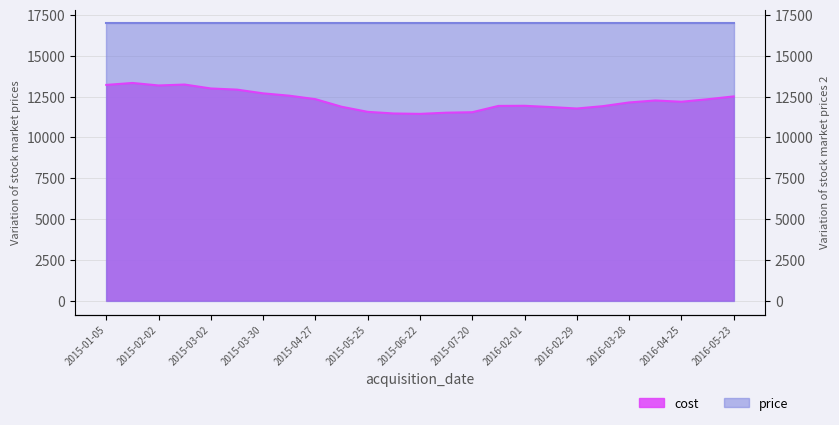

At which label is the value closest to 12384?

2015-04-27